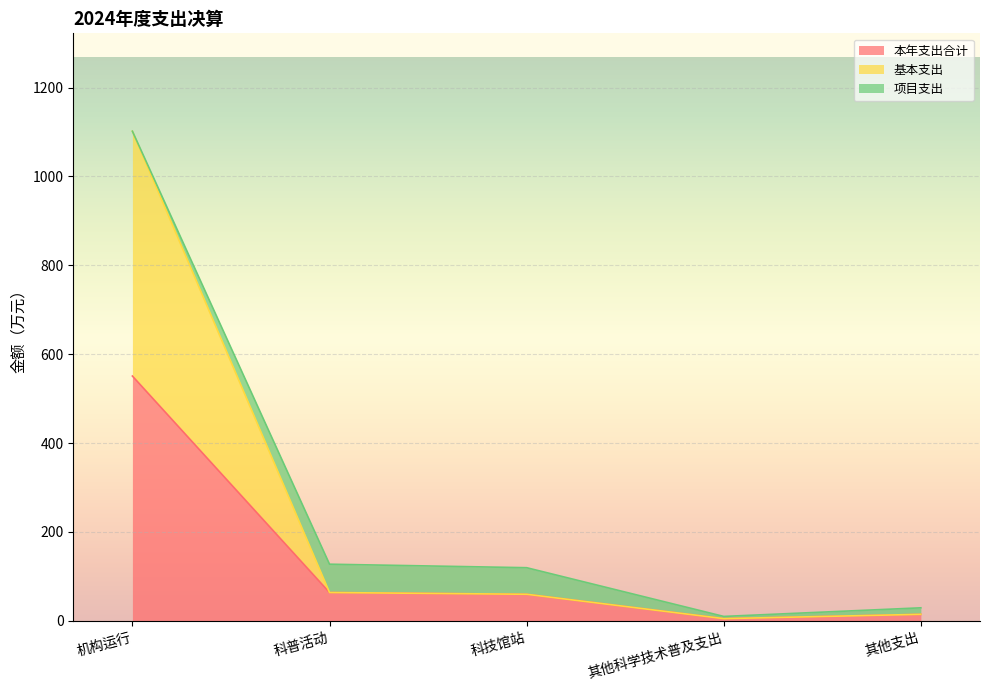

At which category is the sum across all series the highest?

机构运行